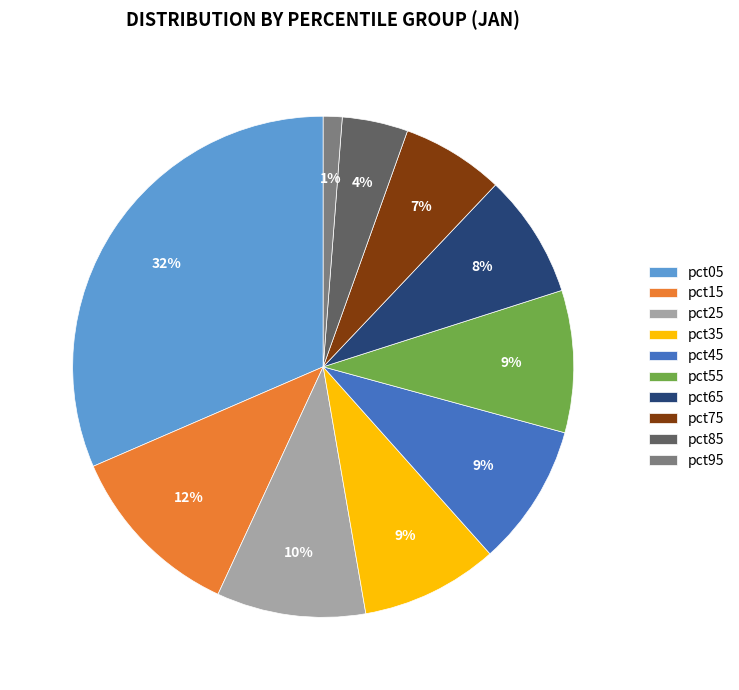

To the nearest percent, what is the combined percentage of pct45 and pct65?

17%